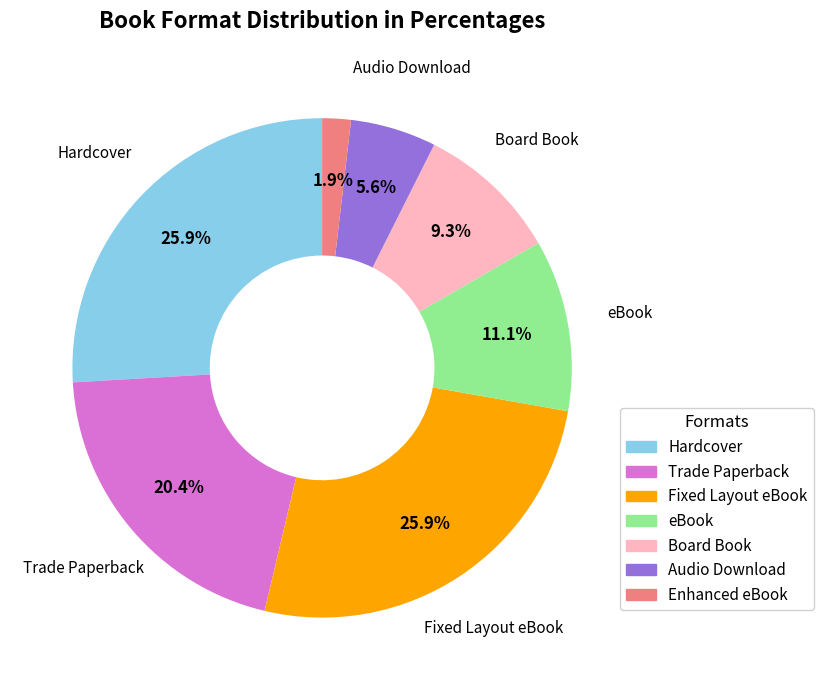

To the nearest percent, what percentage of the pie is Enhanced eBook?

2%